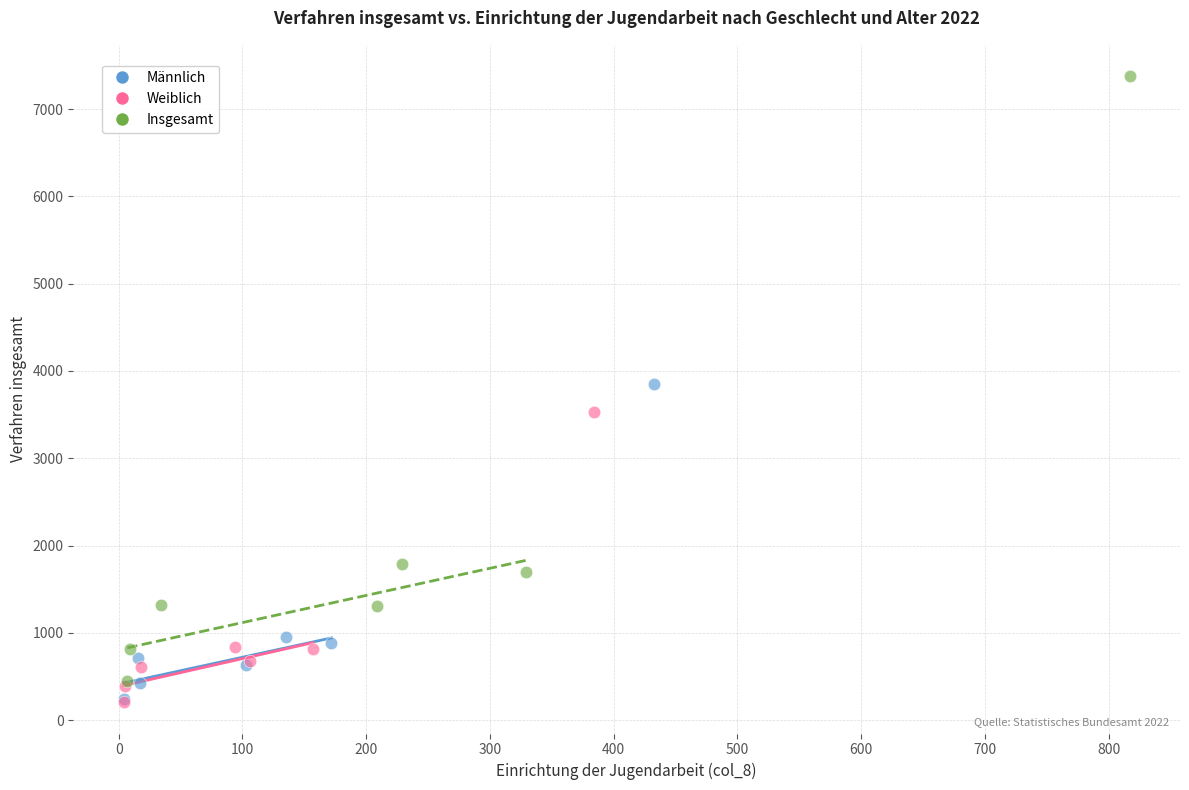

Which series has the largest Y range (max minus min)?

Insgesamt